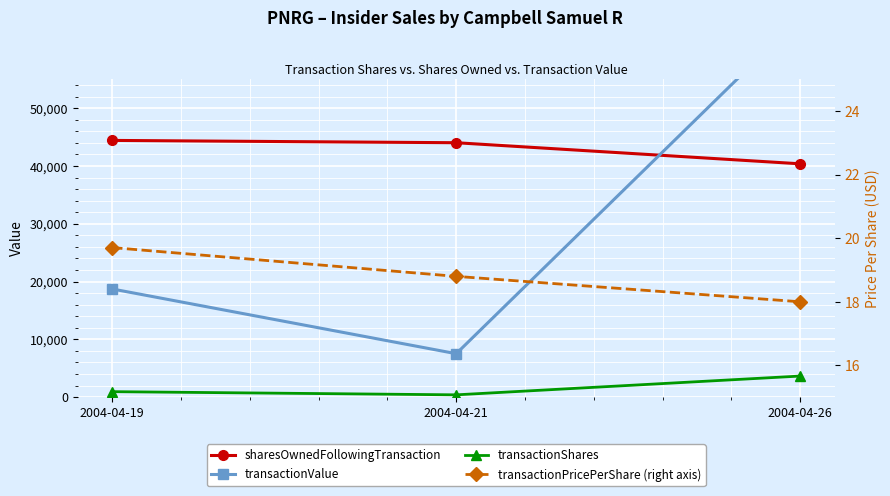

What is the average value of the transactionPricePerShare (right axis) series?

18.8